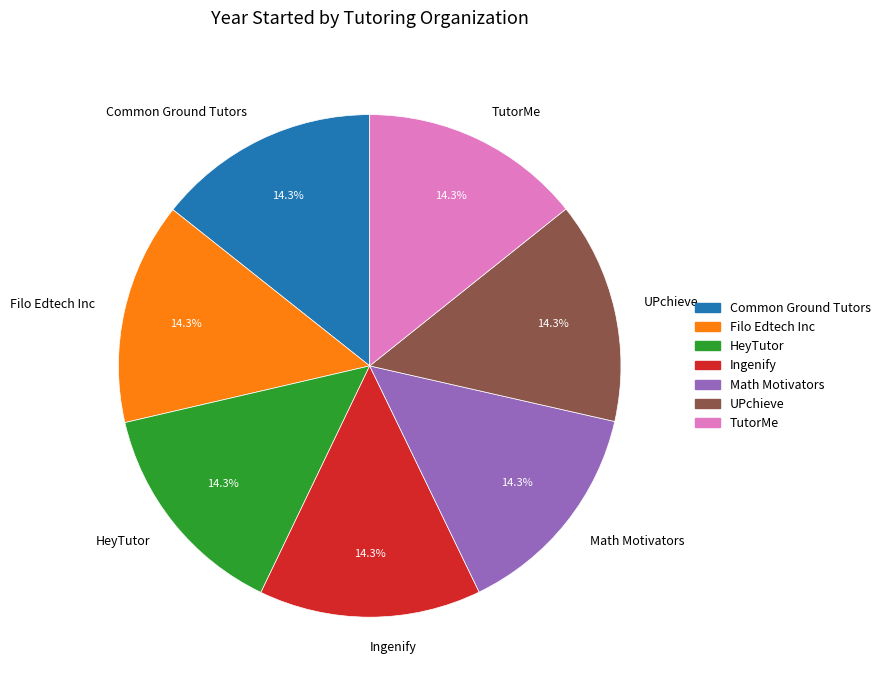

What is the ratio of the value at Ingenify to the value at Math Motivators?

1.0